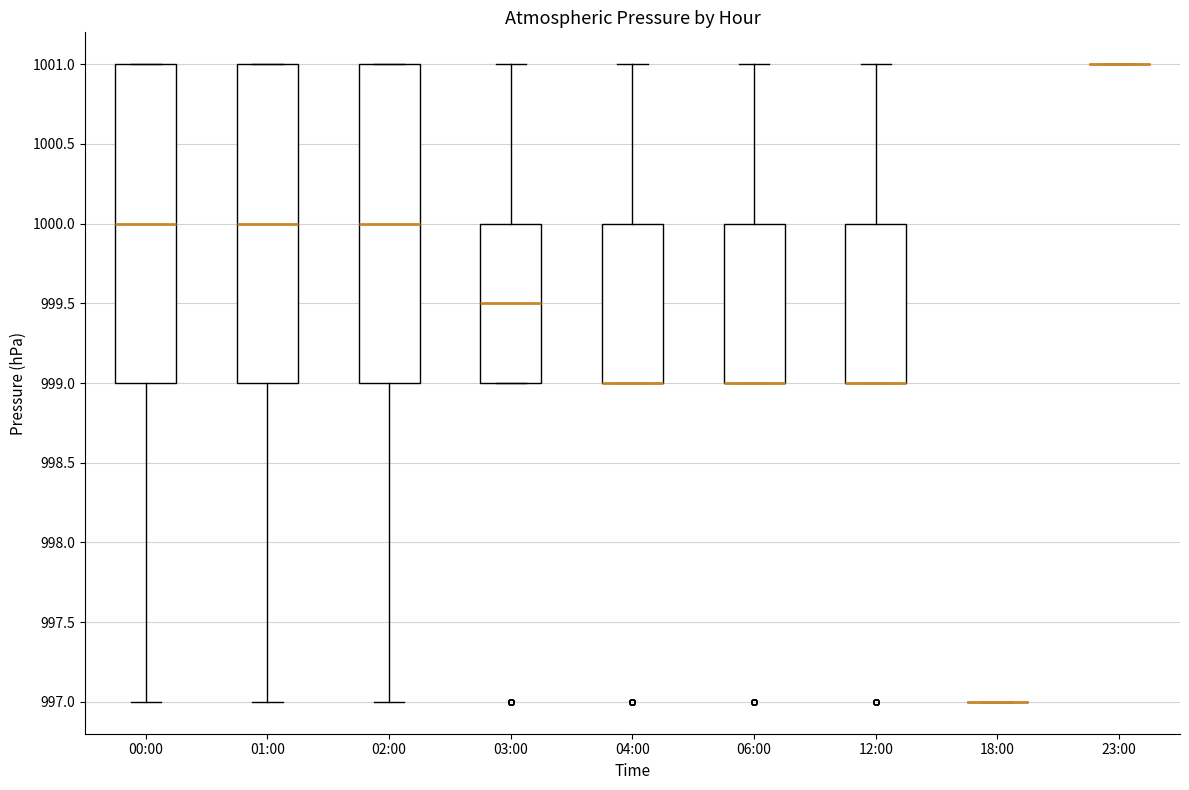

Reading left to right, transcribe this box plot: for each box, give where its median line is, the range the box spans, and where its two whiskers end, as read against the y-axis. The values are not printed on the chart, so give them approximately, as read against the axis.

00:00: median 1000.0, box 999.0 to 1001.0, whiskers 997.0 to 1001.0
01:00: median 1000.0, box 999.0 to 1001.0, whiskers 997.0 to 1001.0
02:00: median 1000.0, box 999.0 to 1001.0, whiskers 997.0 to 1001.0
03:00: median 999.5, box 999.0 to 1000.0, whiskers 999.0 to 1001.0
04:00: median 999.0 (drawn on the box's lower edge), box 999.0 to 1000.0, whiskers 999.0 to 1001.0
06:00: median 999.0 (drawn on the box's lower edge), box 999.0 to 1000.0, whiskers 999.0 to 1001.0
12:00: median 999.0 (drawn on the box's lower edge), box 999.0 to 1000.0, whiskers 999.0 to 1001.0
18:00: box collapsed to a line at 997.0, whiskers 997.0 to 997.0
23:00: box collapsed to a line at 1001.0, whiskers 1001.0 to 1001.0